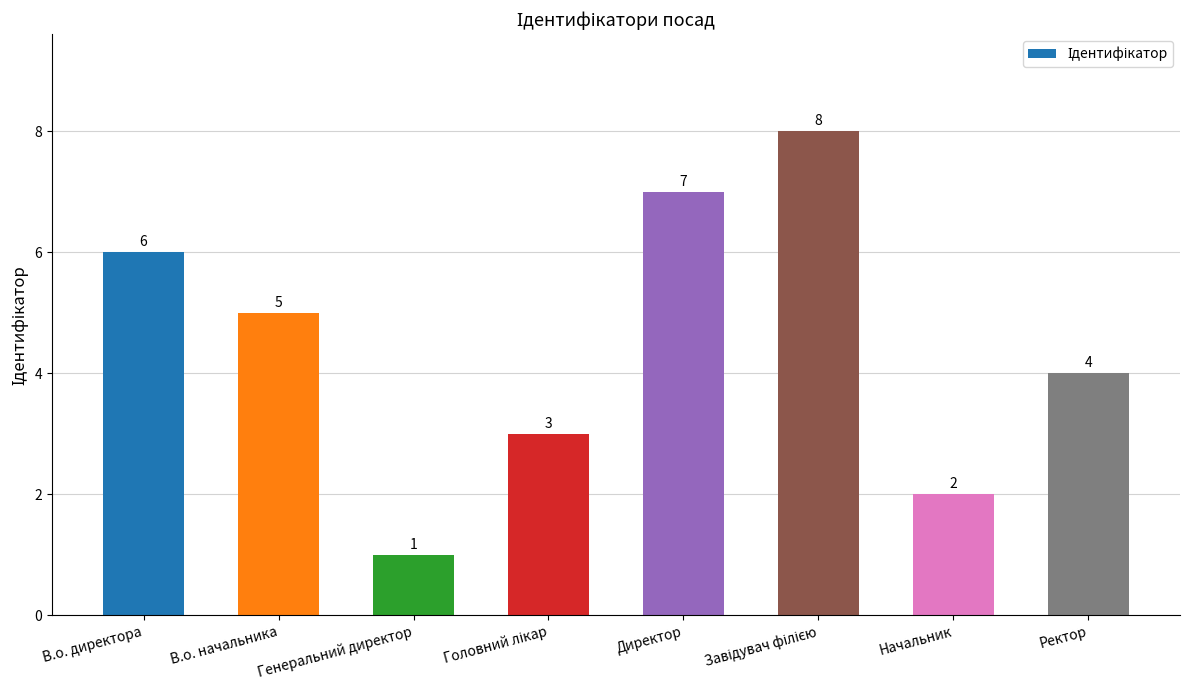

What position from the right is Директор?

4